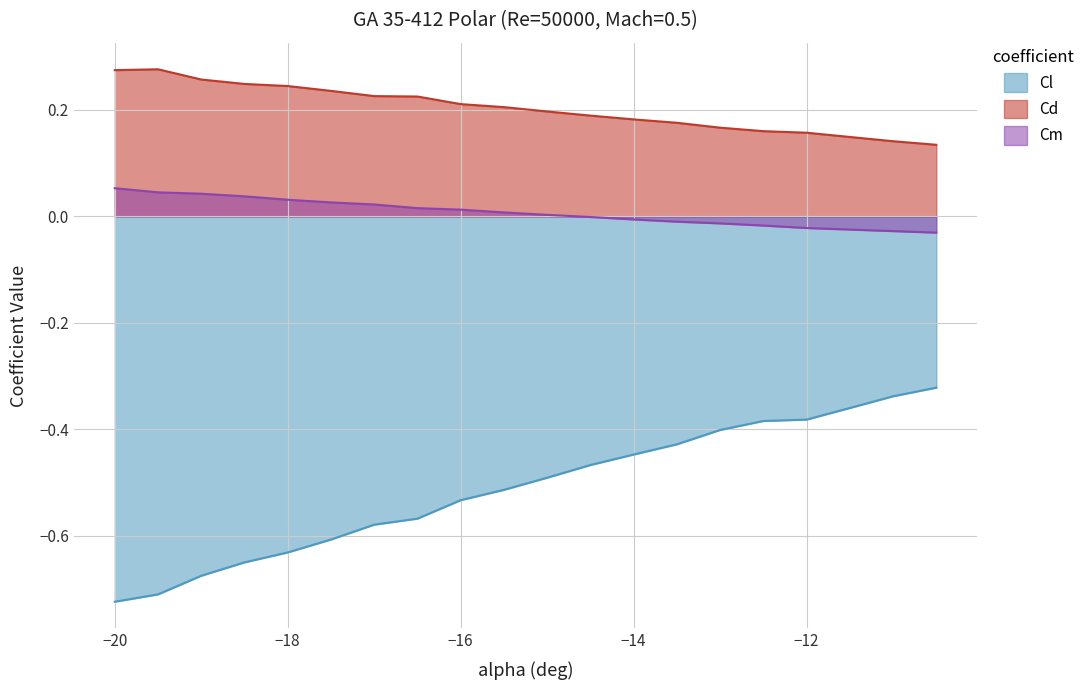

Count the number of data series in this chart.

3